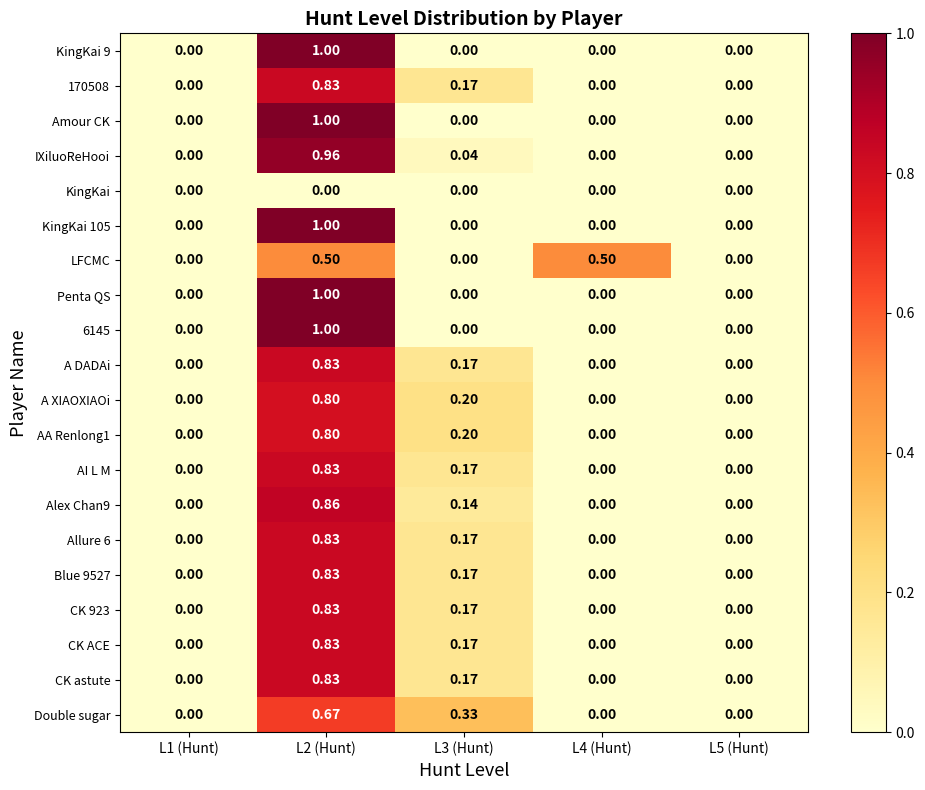

Between L3 (Hunt) and L4 (Hunt), which series saw the biggest shift?

LFCMC